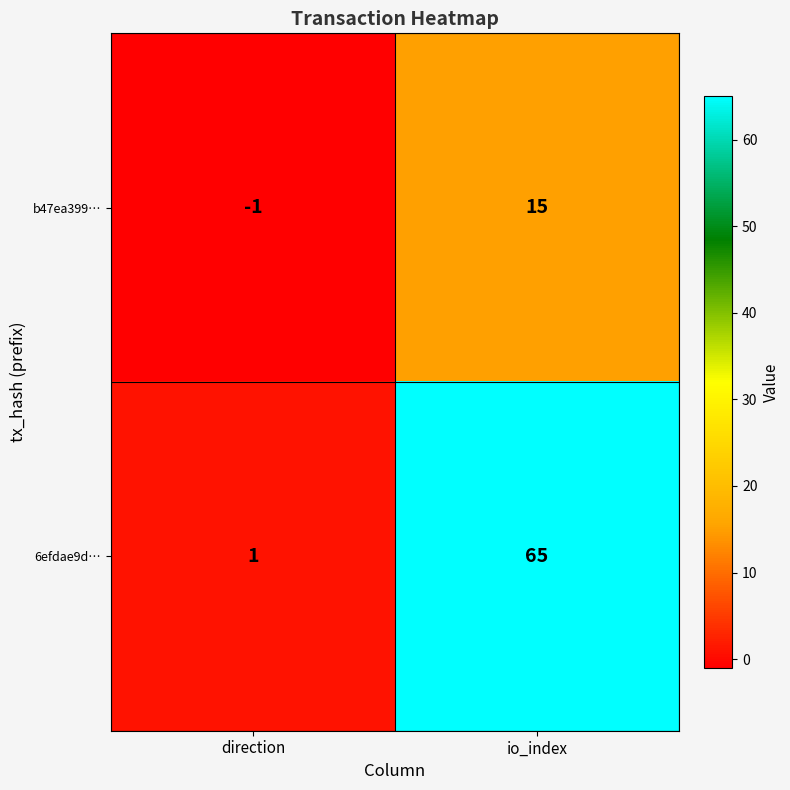

What is the difference between the highest and lowest values at direction?

2